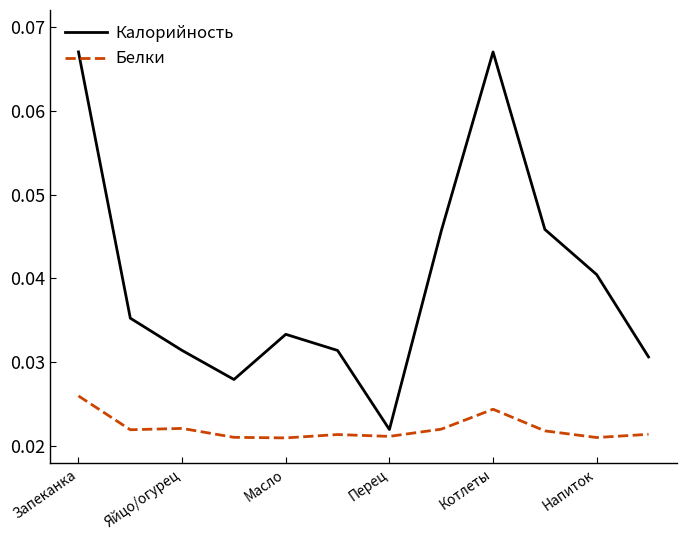

What are all the series names shown in the legend?

Калорийность, Белки